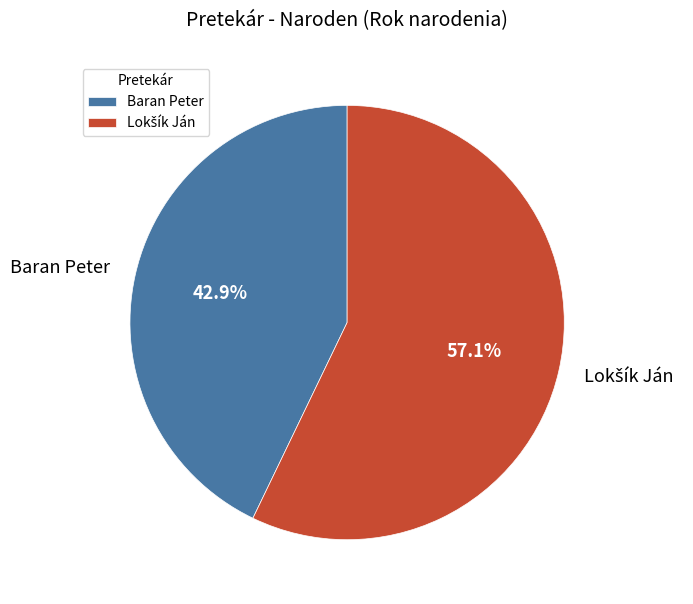

Does Baran Peter account for over 50% of the chart?

No